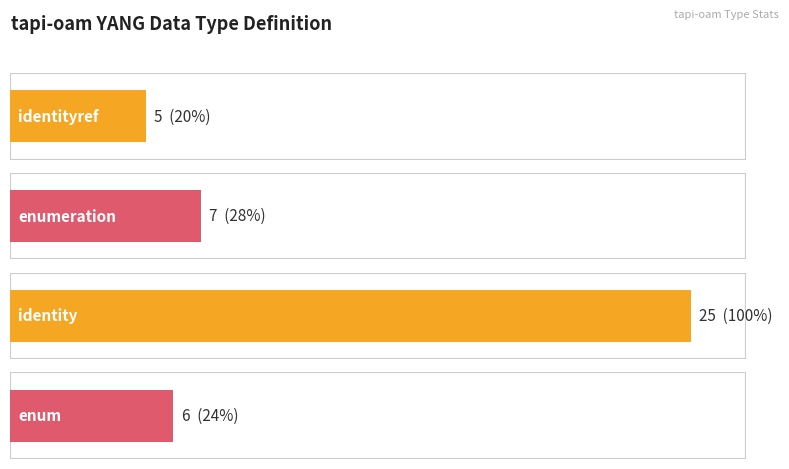

Reading left to right, extract all data points from this chart.

5	7	25	6